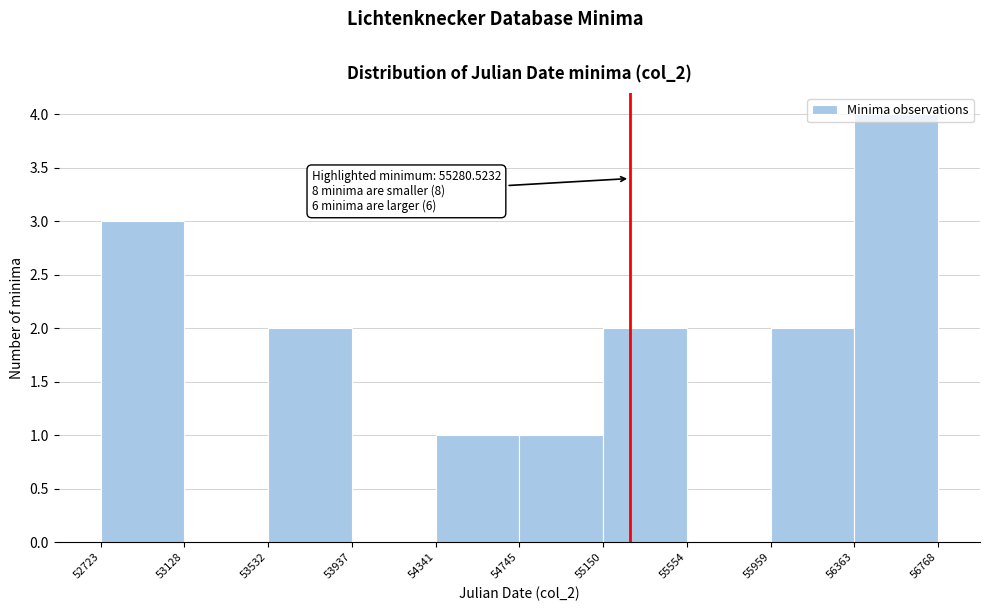

Over which range of the x-axis is the bar tallest?

56363 to 56768